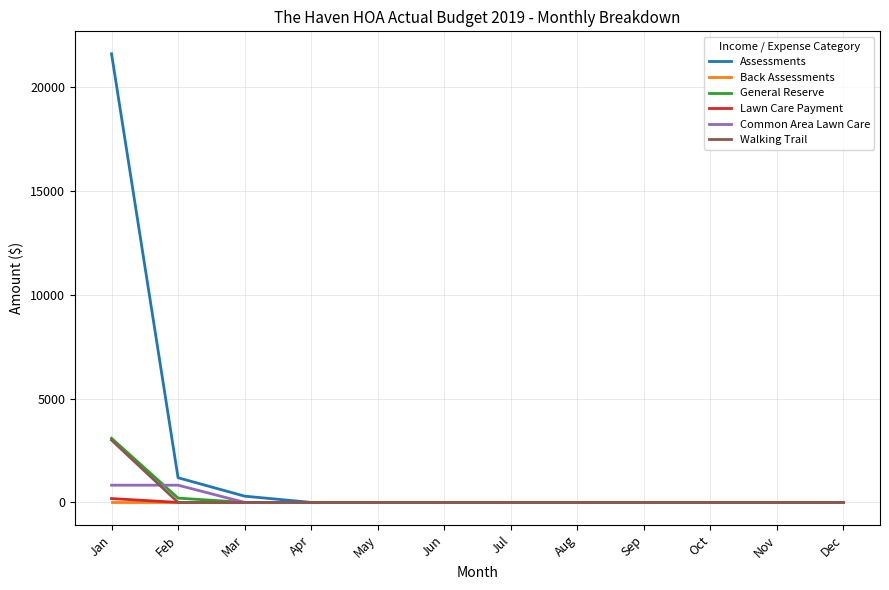

At which category is the sum across all series the highest?

Jan